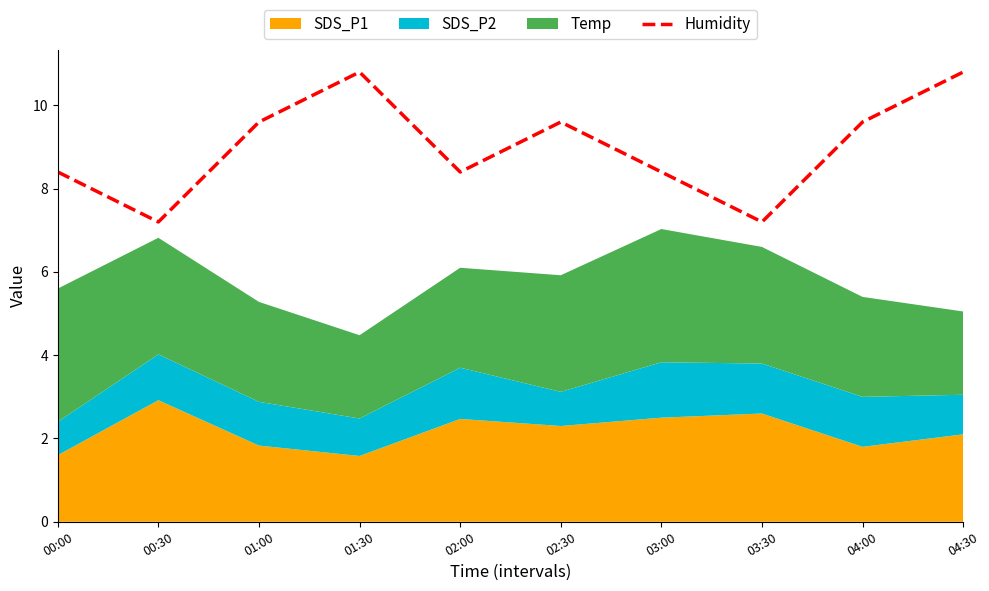

The Humidity series shows 9.6 at 02:30. True or false?

True